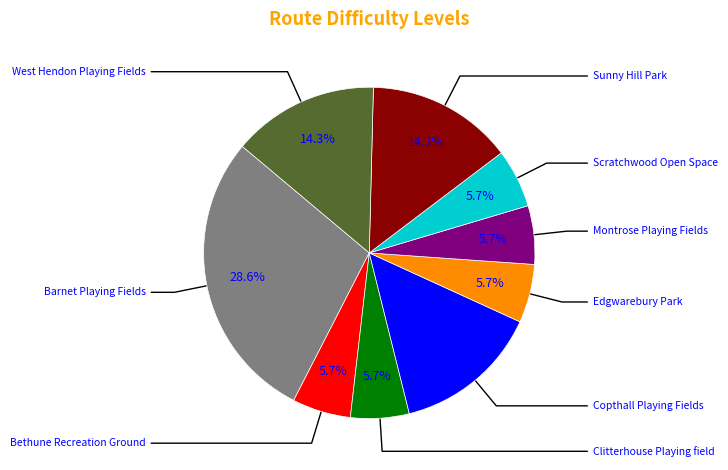

Is there any slice that represents more than half of the pie?

No